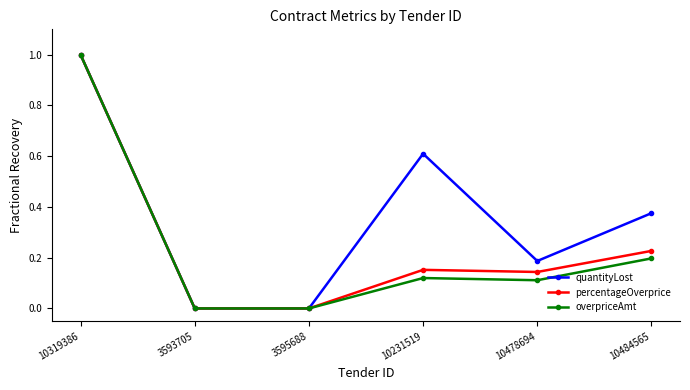

How many lines are shown in the chart?

3